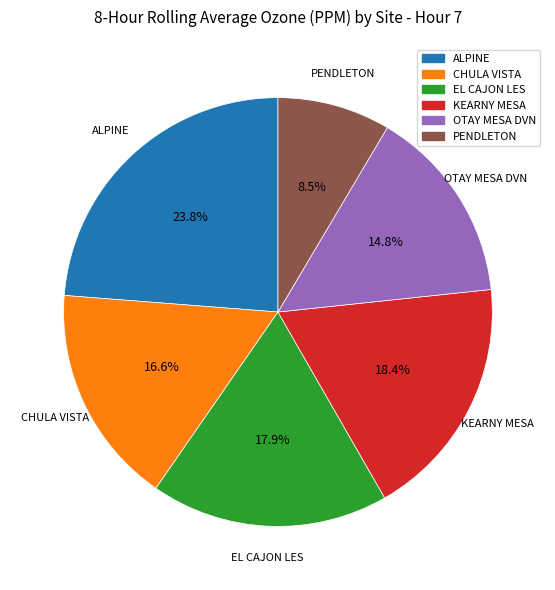

What is the smallest slice in the pie chart?

PENDLETON